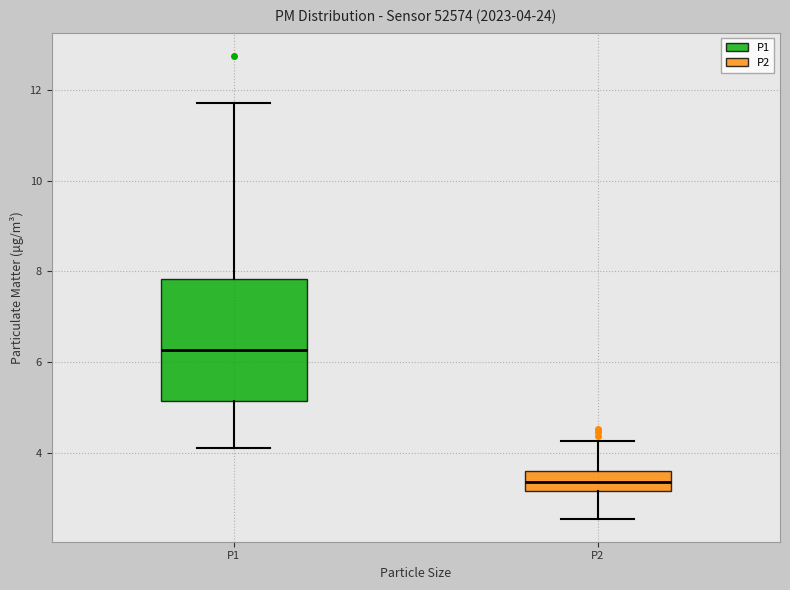

Comparing the boxes themselves (not the whiskers), which one is the tallest?

P1